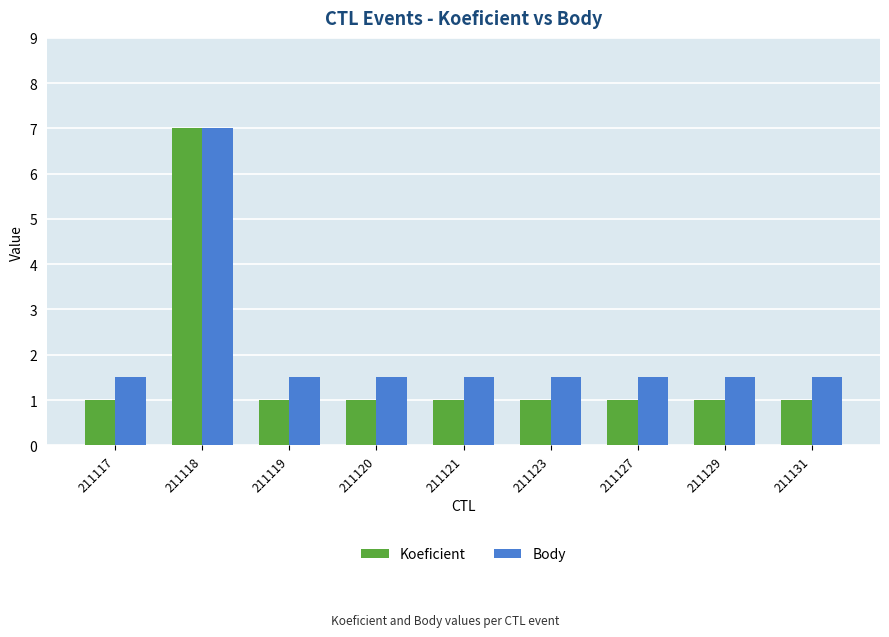

What is the value of the Koeficient bar at the 1st from the left?

1.0